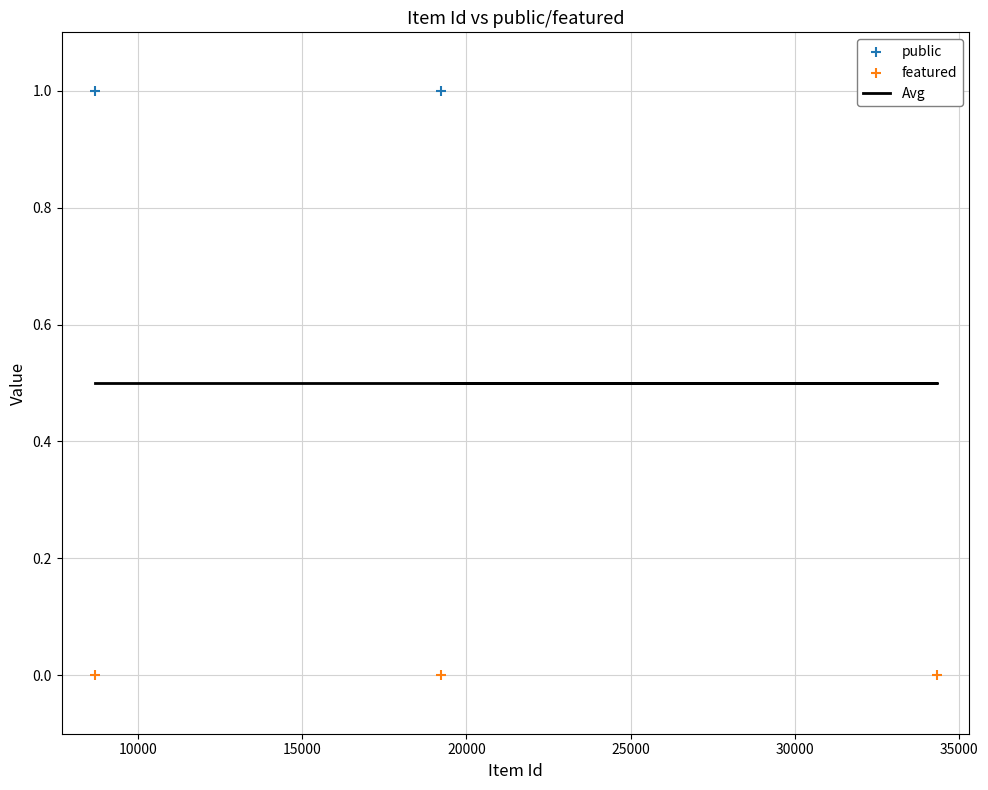

What is the total value across all series at 10000?

1.5